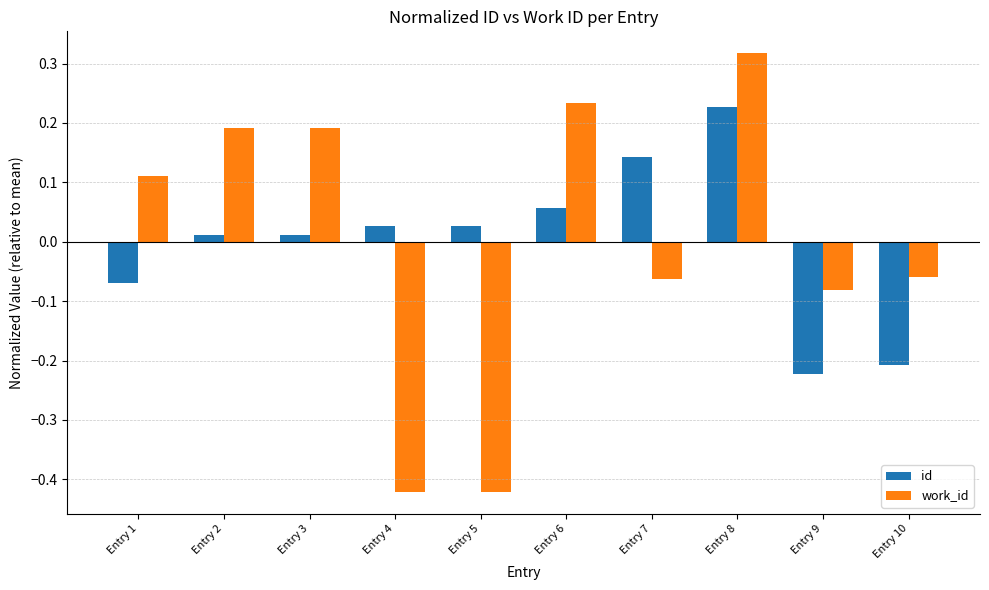

What is the difference between the work_id values at Entry 7 and Entry 4?

0.4